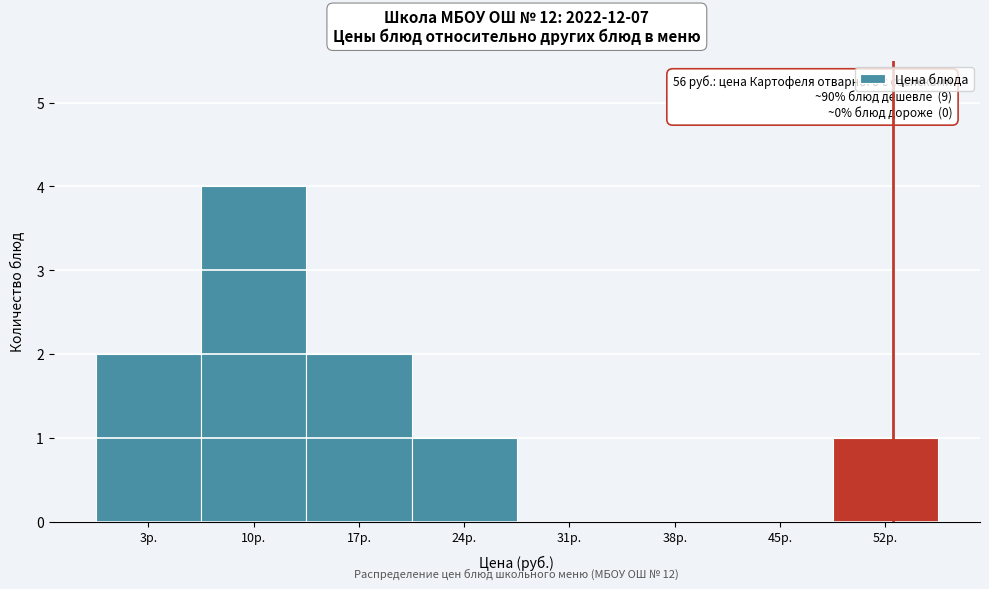

Reading left to right, list all the values displayed in this chart.

3р.=2	10р.=4	17р.=2	24р.=1	31р.=0	38р.=0	45р.=0	52р.=1